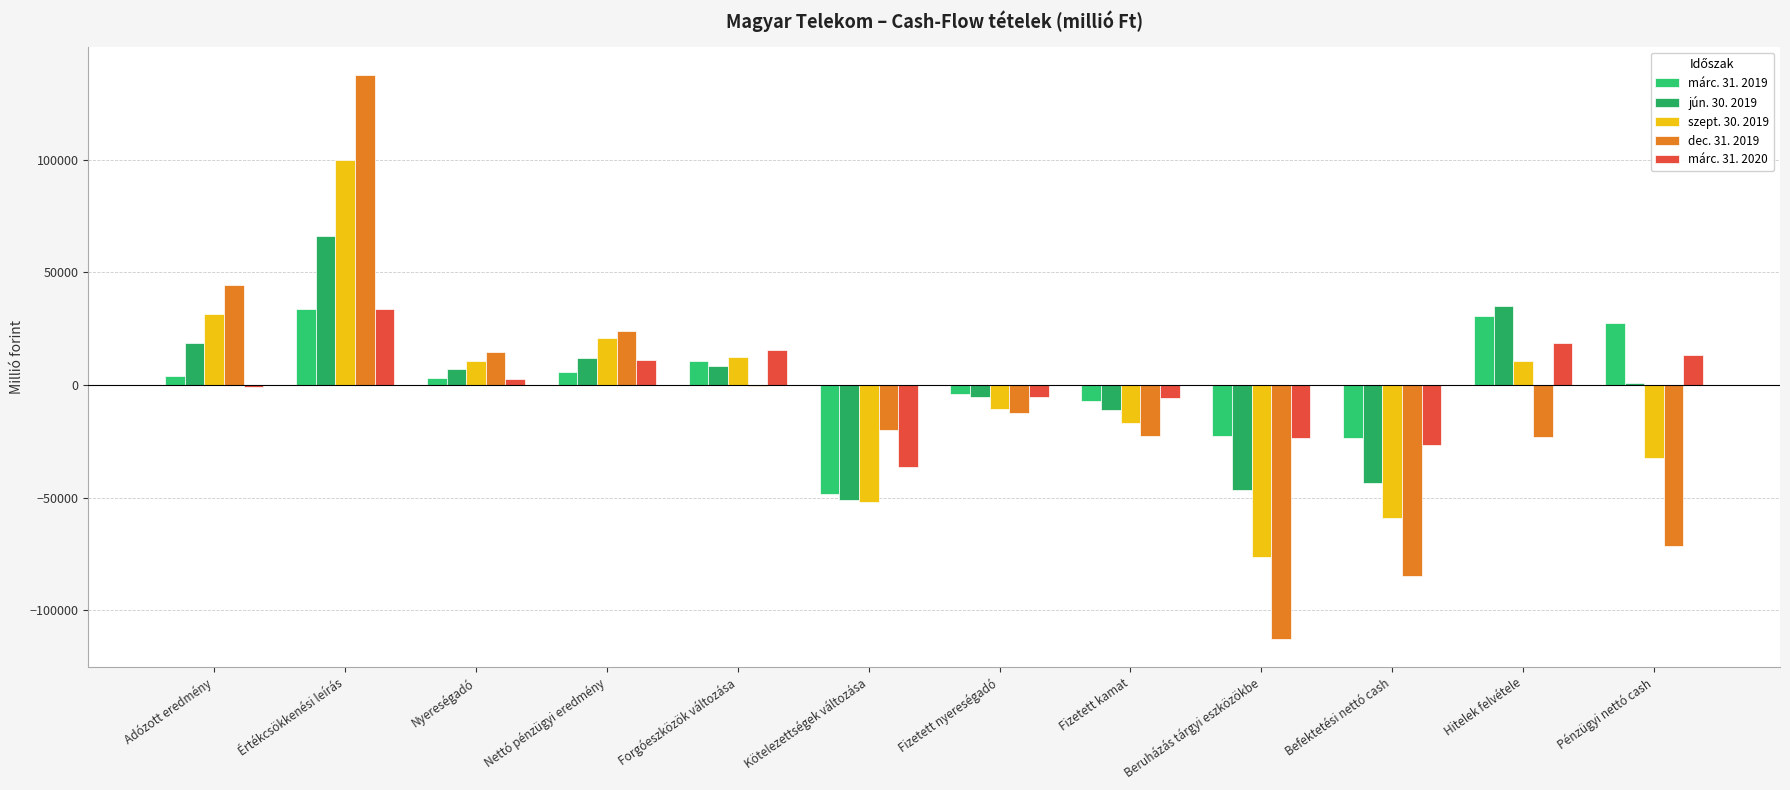

Which category has the highest value in the dec. 31. 2019 series?

Értékcsökkenési leírás